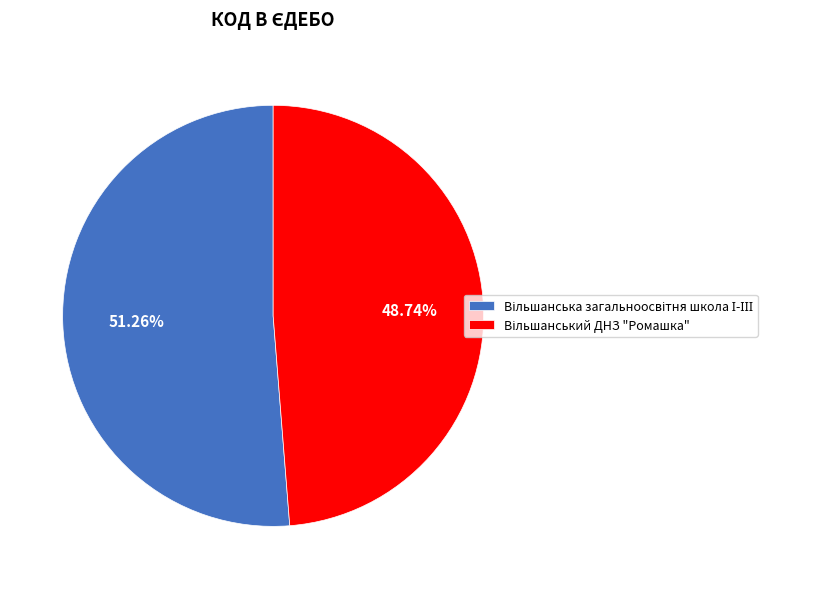

Is there a majority slice in this chart?

Yes